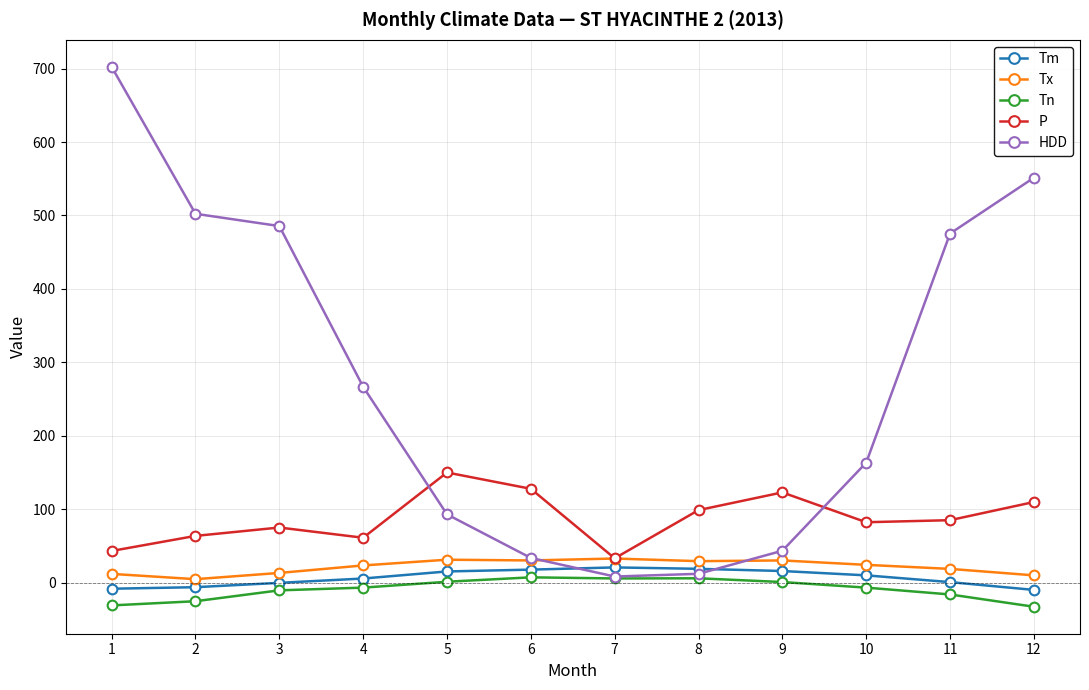

The Tn series shows -30.7 at 1. True or false?

True